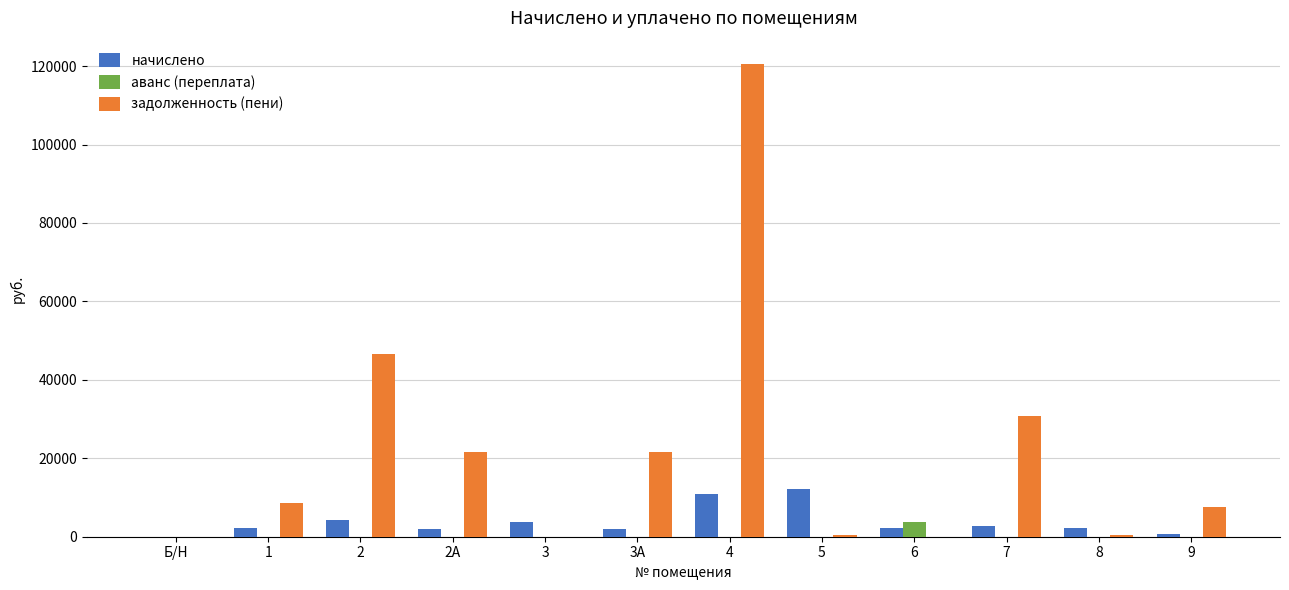

At which category is the sum across all series the highest?

4